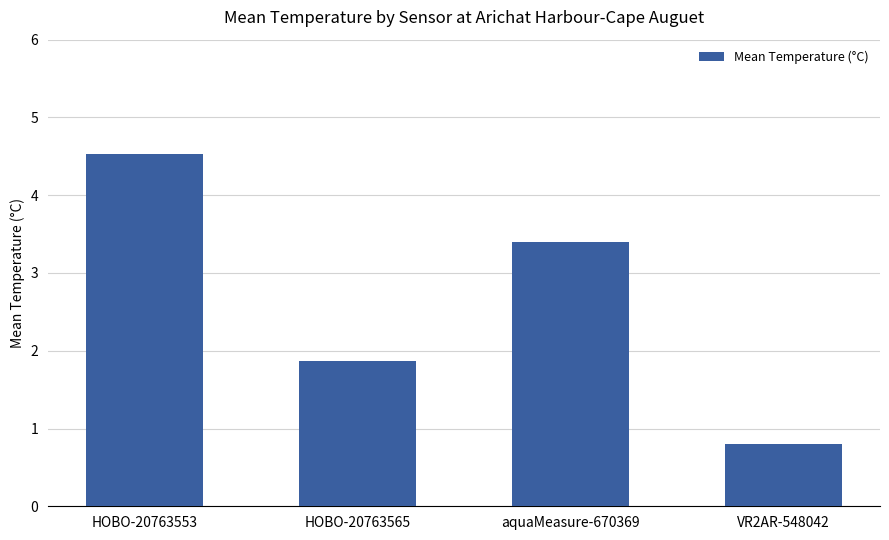

Between aquaMeasure-670369 and VR2AR-548042, which is larger?

aquaMeasure-670369